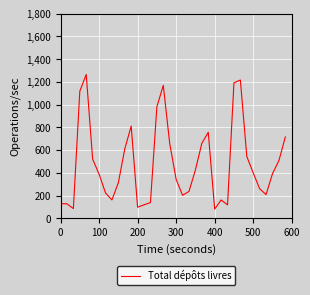

What is the greatest value displayed?

1265